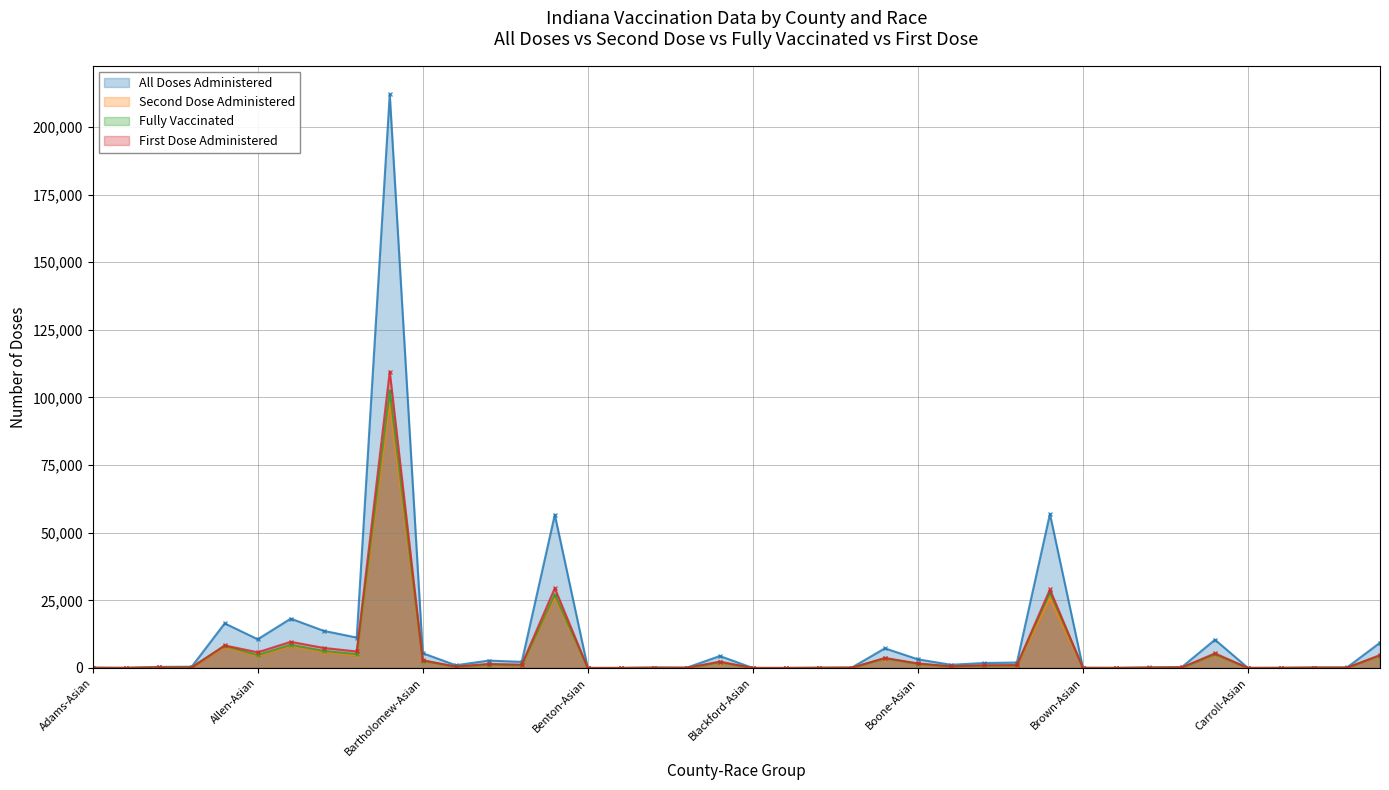

True or false: Second Dose Administered and Fully Vaccinated intersect in this chart.

False